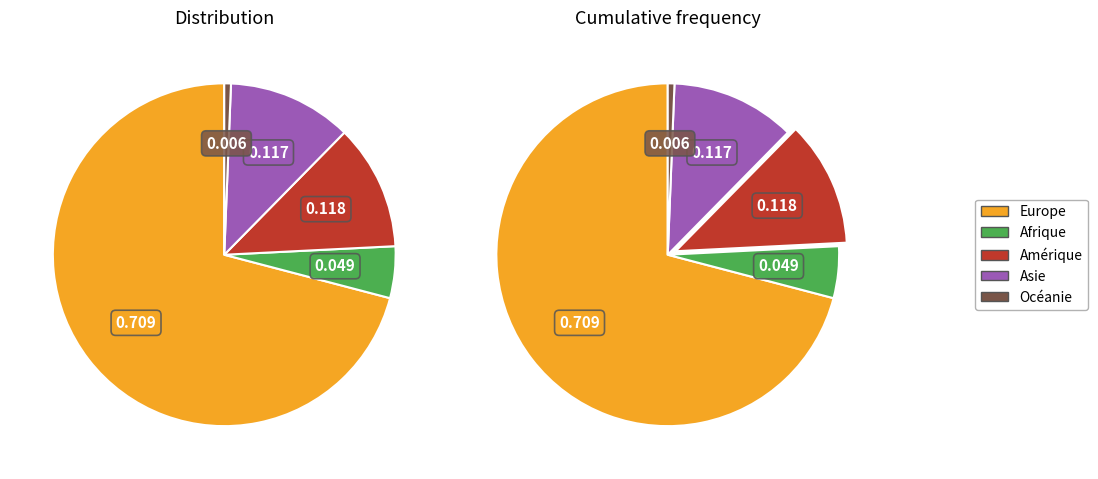

Is it true that Amérique is 21% of the pie?

False